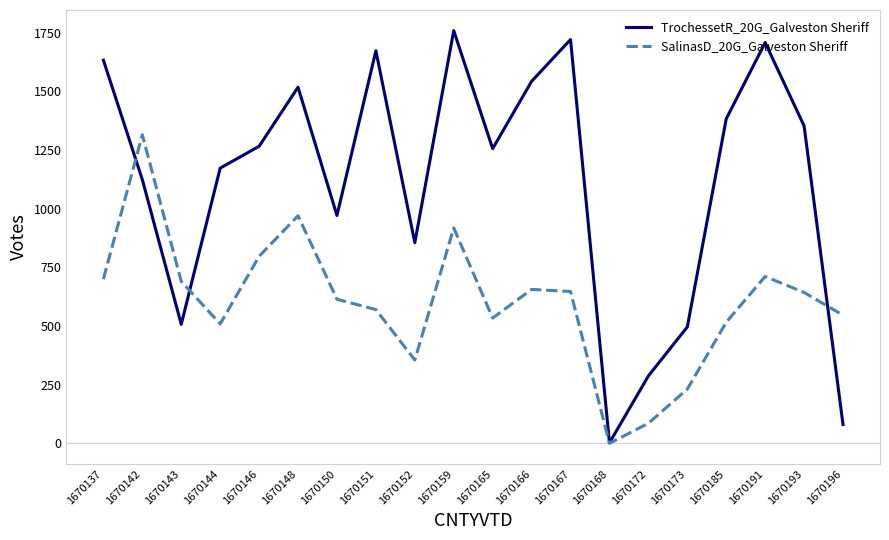

What is the maximum value for SalinasD_20G_Galveston Sheriff?

1315